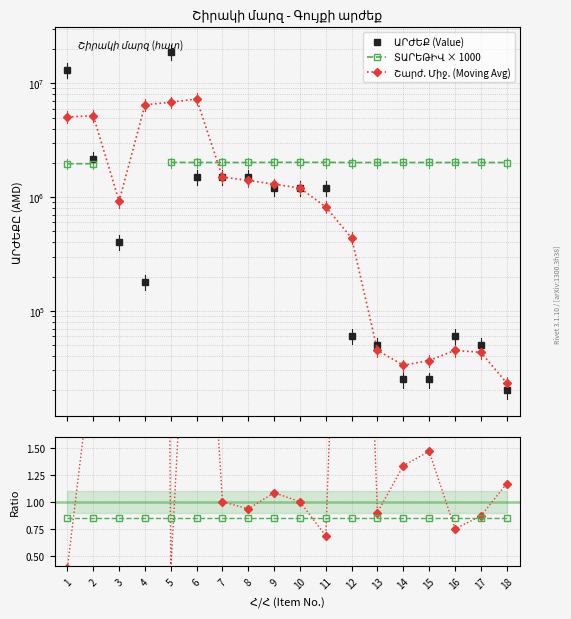

Which series ends up on top after the final intersection of Շարժ. Միջ. (Moving Avg) and ԱՐԺԵՔ (Value)?

Շարժ. Միջ. (Moving Avg)